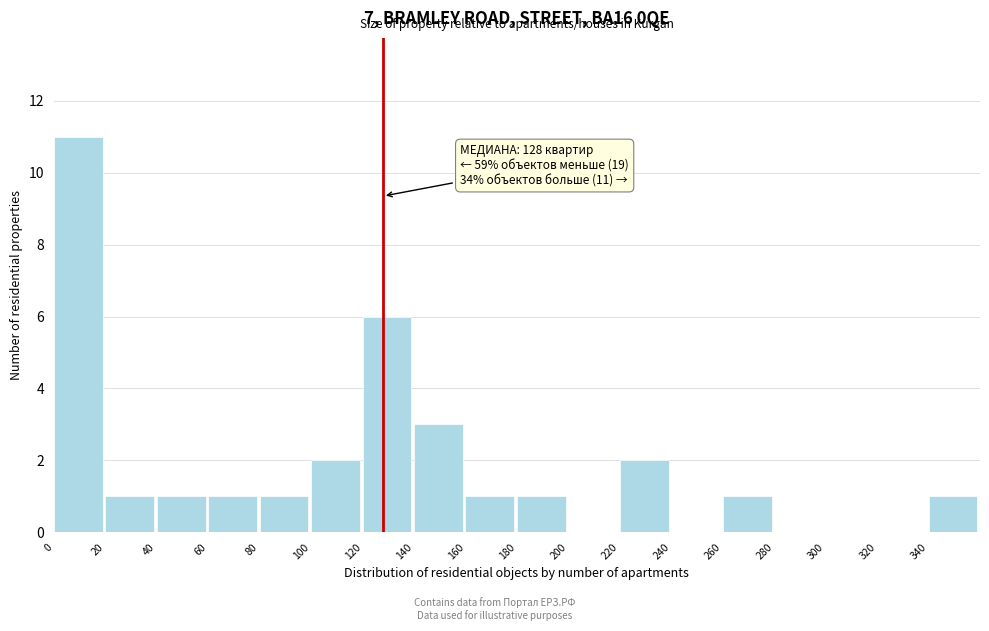

Which range on the x-axis has the tallest bar?

0 to 20